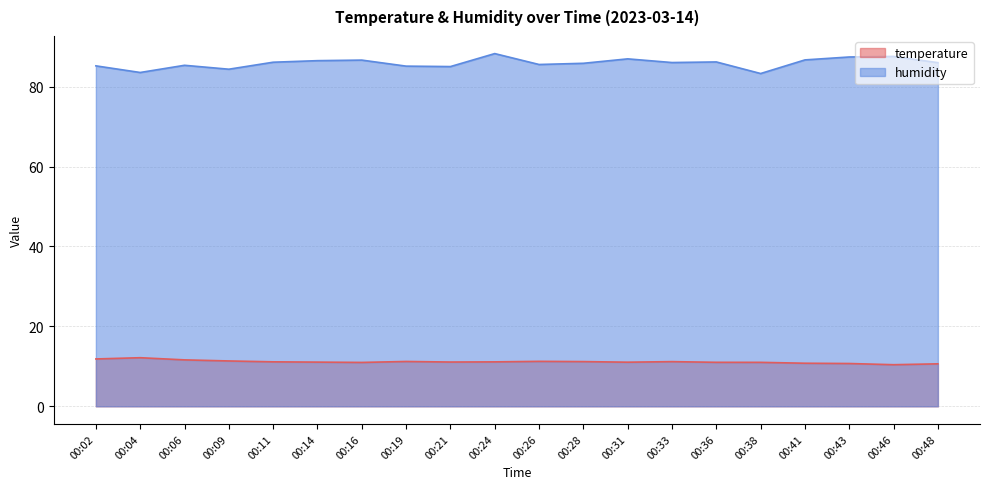

Reading left to right, list all the values displayed in this chart.

temperature: 00:02=11.8	00:04=12.2	00:06=11.6	00:09=11.3	00:11=11.1	00:14=11.1	00:16=11.0	00:19=11.2	00:21=11.1	00:24=11.1	00:26=11.2	00:28=11.2	00:31=11.0	00:33=11.2	00:36=11.0	00:38=11.0	00:41=10.8	00:43=10.7	00:46=10.4	00:48=10.6
humidity: 00:02=85.2	00:04=83.5	00:06=85.3	00:09=84.4	00:11=86.1	00:14=86.5	00:16=86.6	00:19=85.1	00:21=85.0	00:24=88.3	00:26=85.5	00:28=85.8	00:31=87.0	00:33=86.0	00:36=86.2	00:38=83.3	00:41=86.7	00:43=87.4	00:46=87.6	00:48=86.0